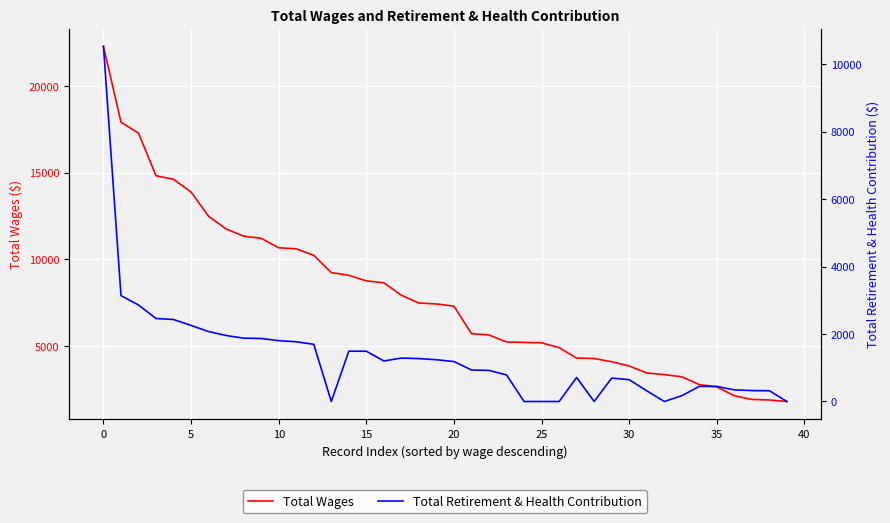

What is the difference between the Total Wages values at 33 and 34?

450